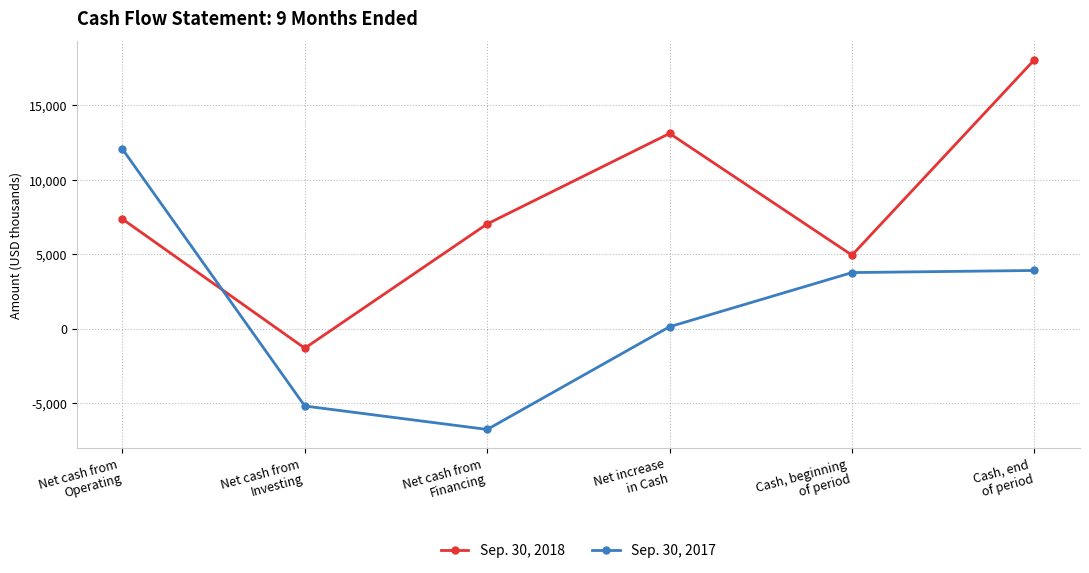

Reading right to left, transcribe all the data shown in this chart.

Sep. 30, 2018: Cash, end
of period=18067	Cash, beginning
of period=4948	Net increase
in Cash=13119	Net cash from
Financing=7043	Net cash from
Investing=-1298	Net cash from
Operating=7374
Sep. 30, 2017: Cash, end
of period=3920	Cash, beginning
of period=3778	Net increase
in Cash=142	Net cash from
Financing=-6754	Net cash from
Investing=-5180	Net cash from
Operating=12076